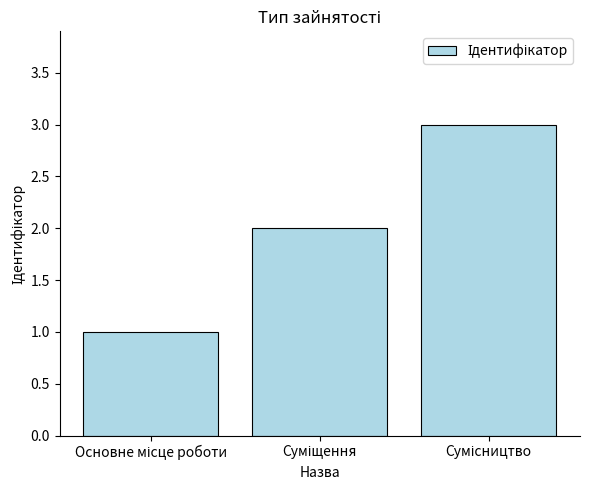

What is the value of the 1st bar from the left?

1